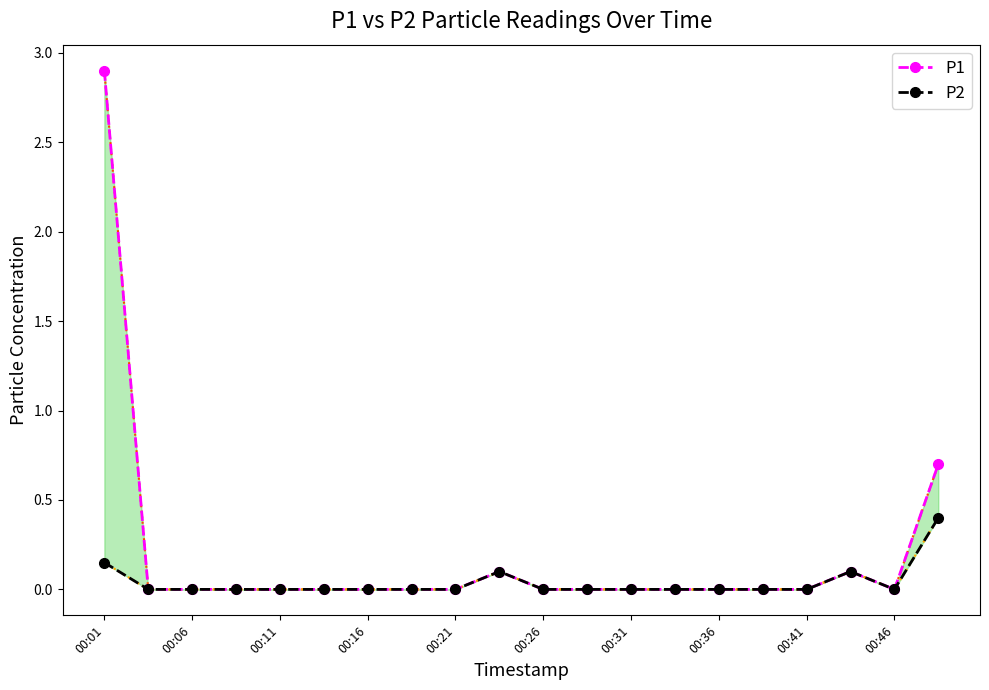

What is the label of the 10th point from the left?

00:46